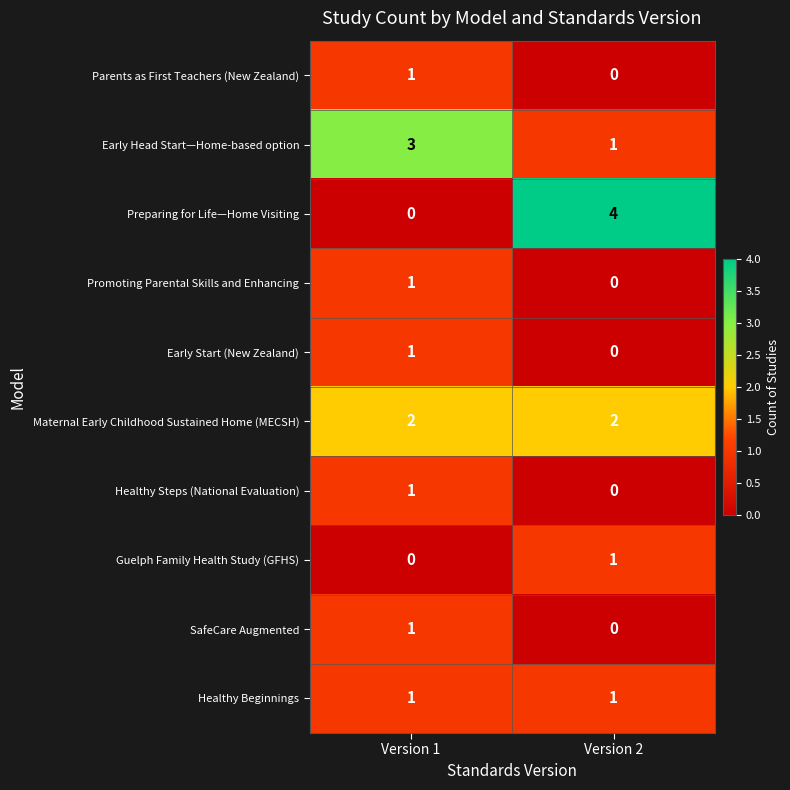

What is the spread (max minus min) of values at Version 1?

3